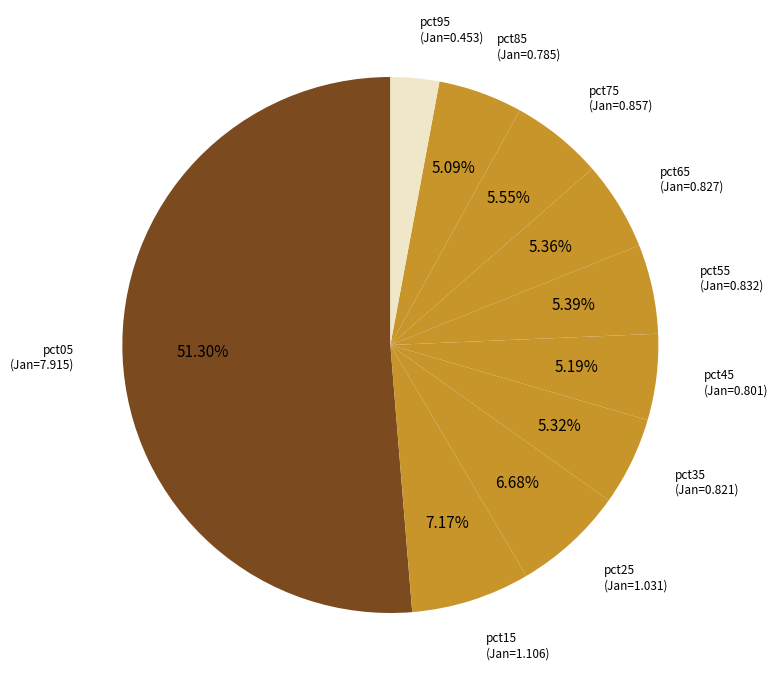

Count the number of slices in the pie.

10